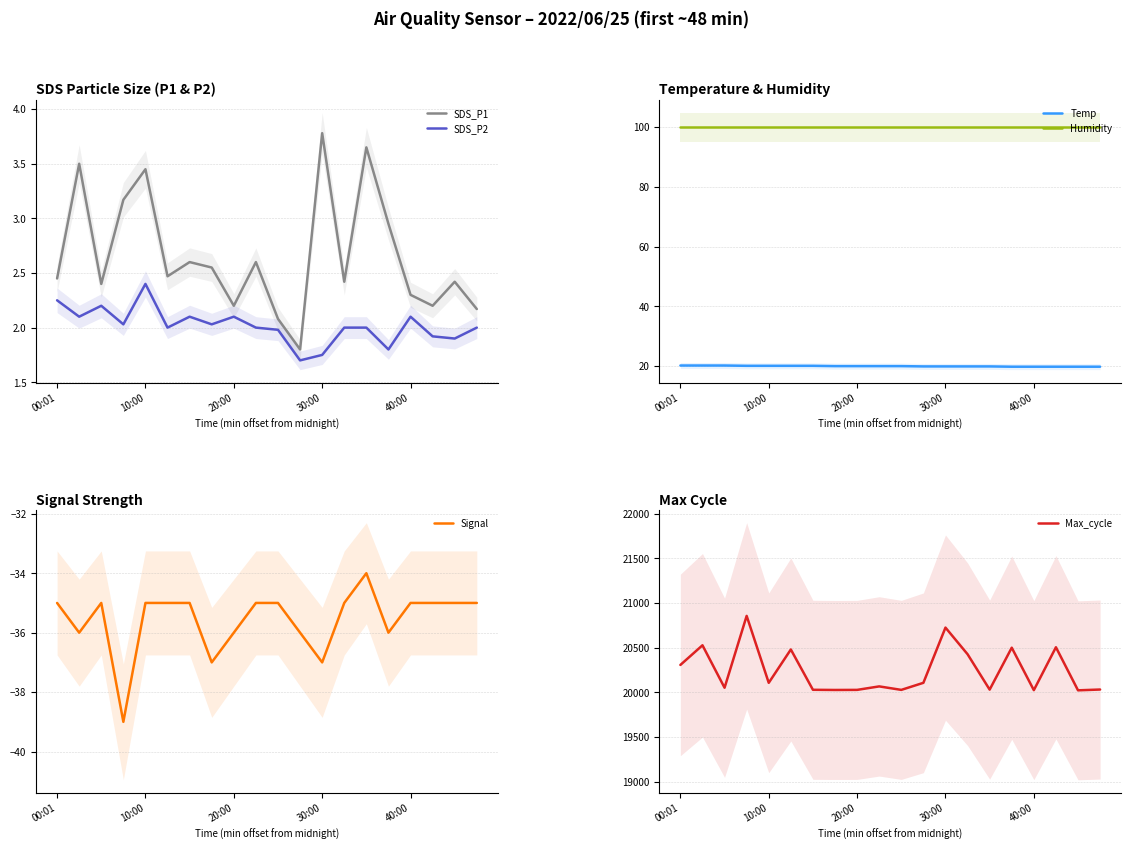

Which series has the widest spread of values?

Max_cycle